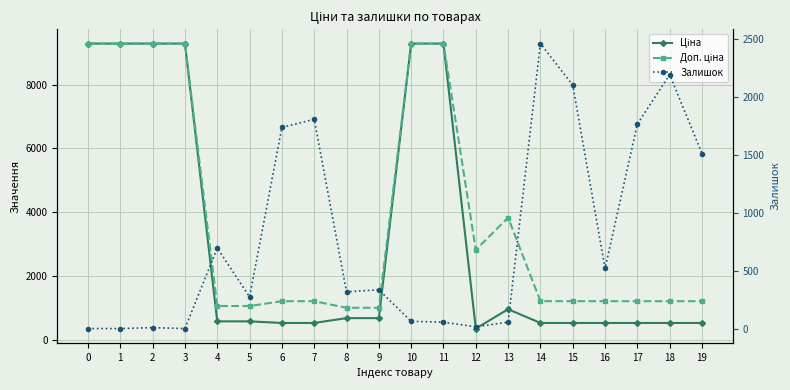

List the labels in order of Ціна value, largest first.

0, 1, 2, 3, 10, 11, 13, 8, 9, 4, 5, 6, 7, 14, 15, 16, 17, 18, 19, 12